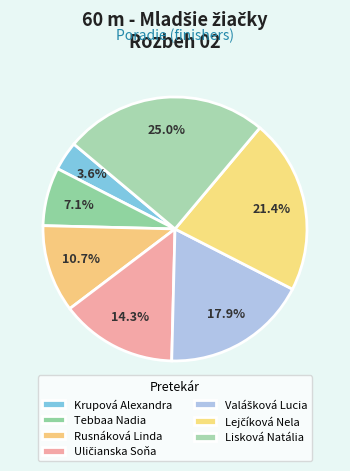

How many segments does this pie chart have?

7